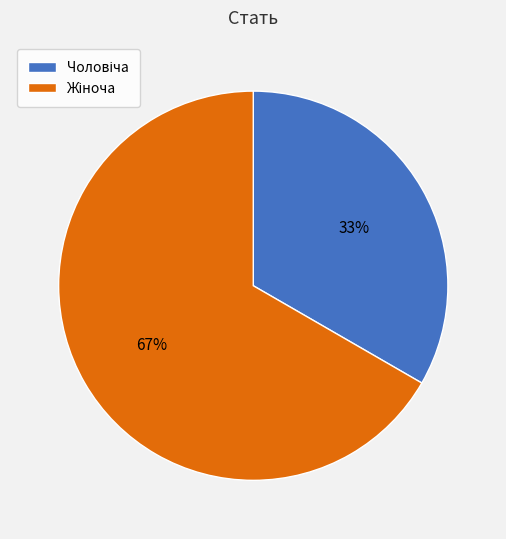

Count the number of slices in the pie.

2